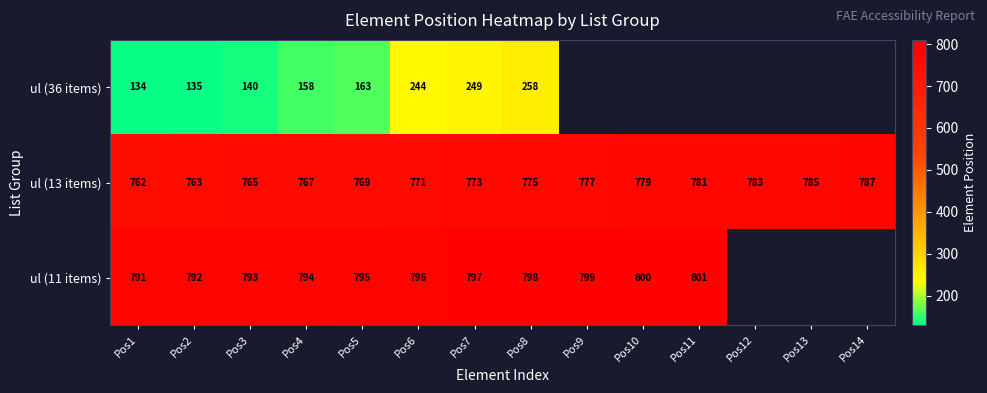

How many values in the ul (13 items) series are below 775?

7